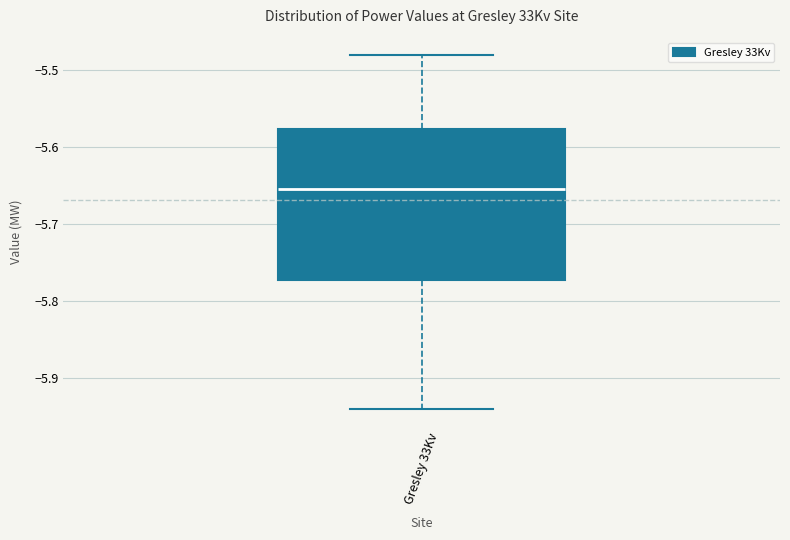

Transcribe this box plot: give where the median line is, the range the box spans, and where the two whiskers end, as read against the y-axis. The values are not printed on the chart, so give them approximately, as read against the axis.

median -5.65, box -5.77 to -5.58, whiskers -5.94 to -5.48